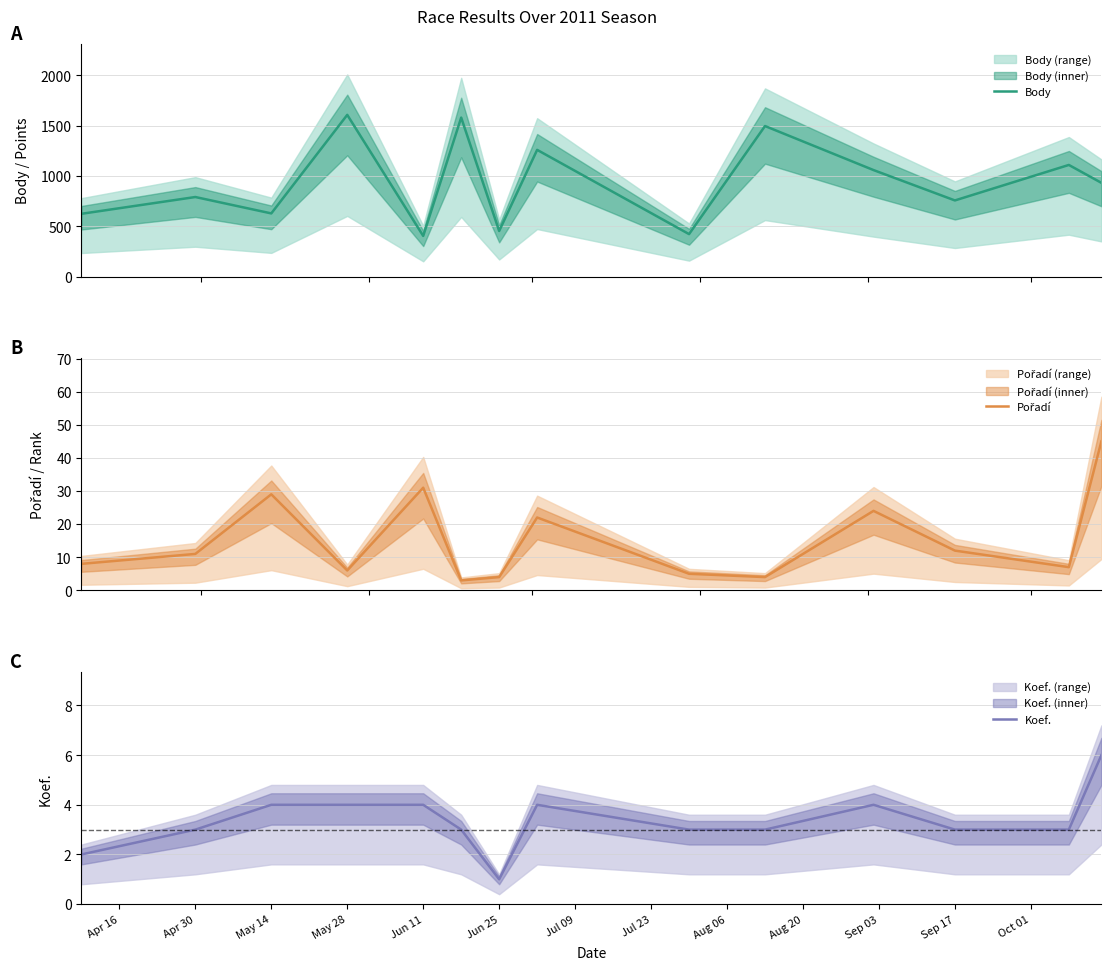

Which category has the lowest value in the Koef. series?

Jun 25